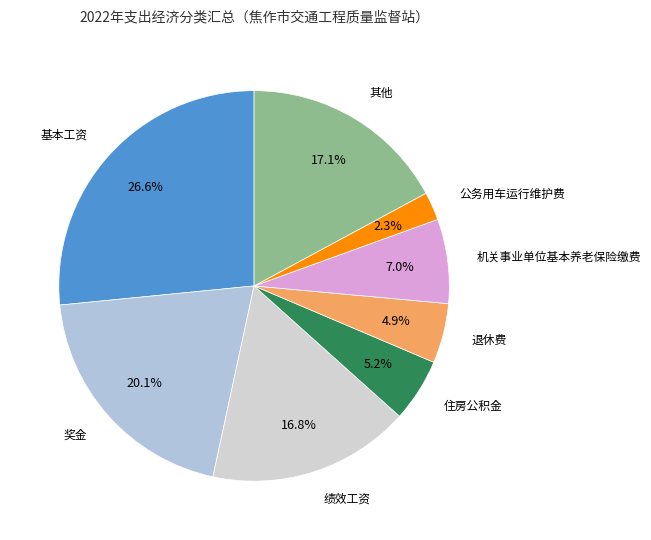

Is there any slice that represents more than half of the pie?

No